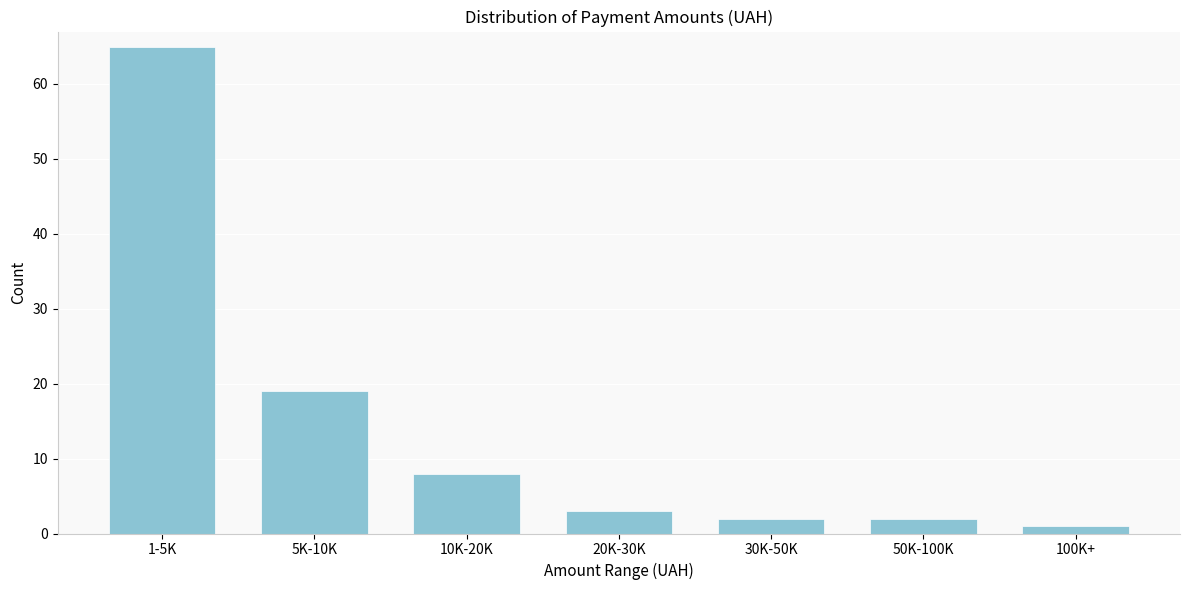

Reading left to right, what are all the values shown in this chart?

65	19	8	3	2	2	1